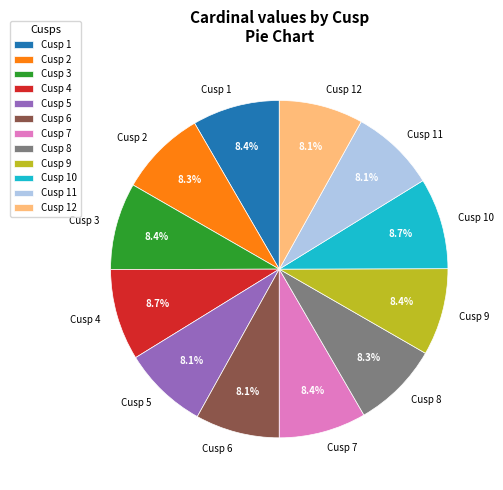

Count the number of slices in the pie.

12